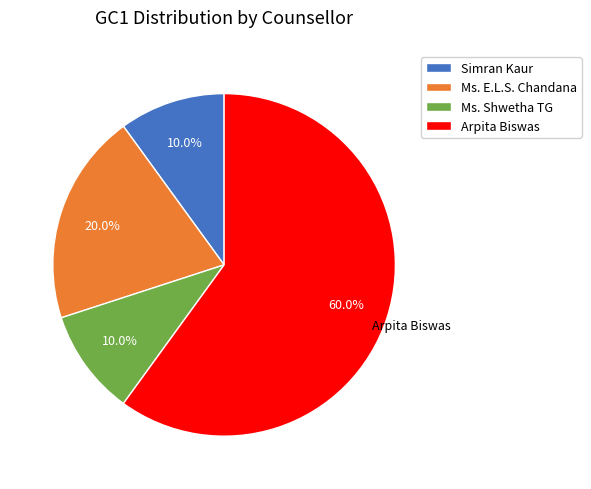

Which category has the biggest portion of the pie?

Arpita Biswas